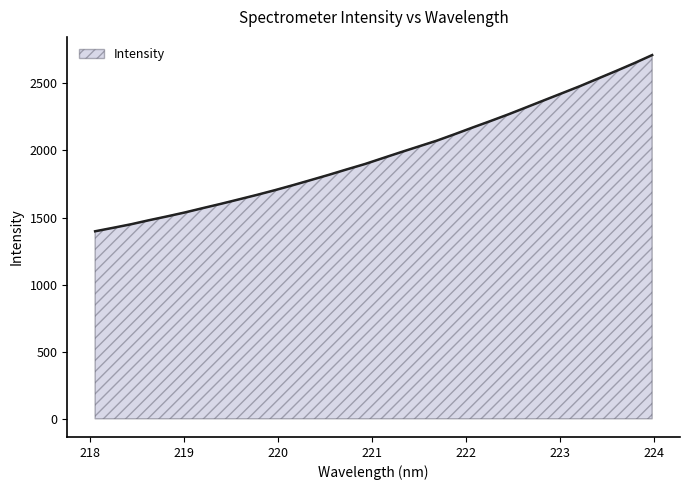

What is the maximum value shown in the chart?

2710.4